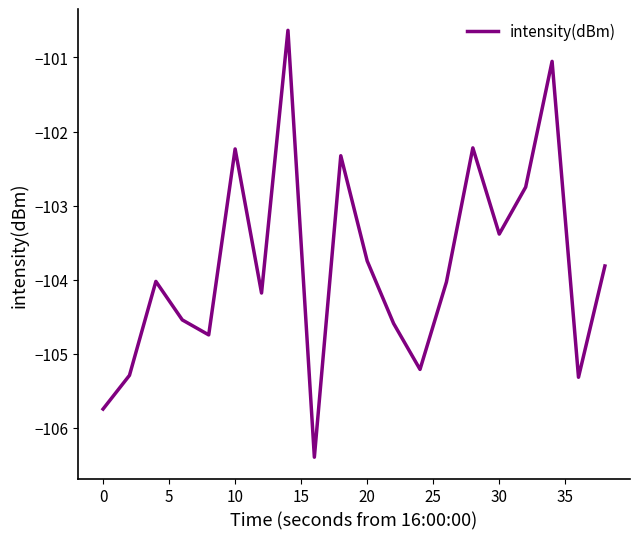

What is the difference between the maximum and minimum values?

5.8